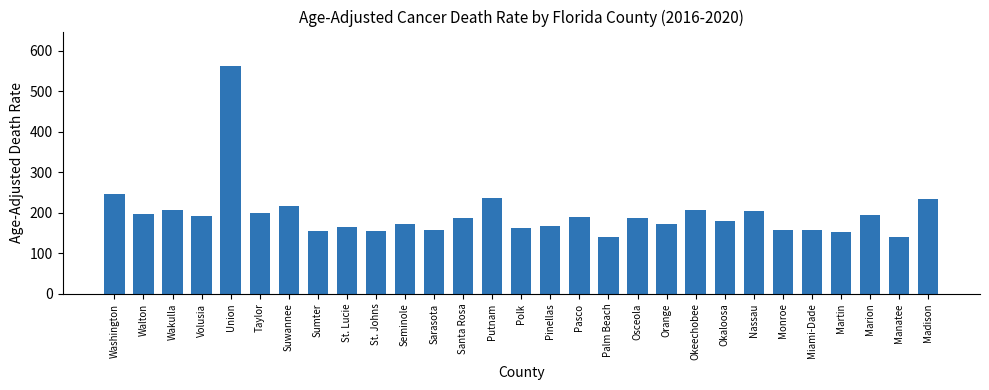

Read the value at Pasco.

189.4